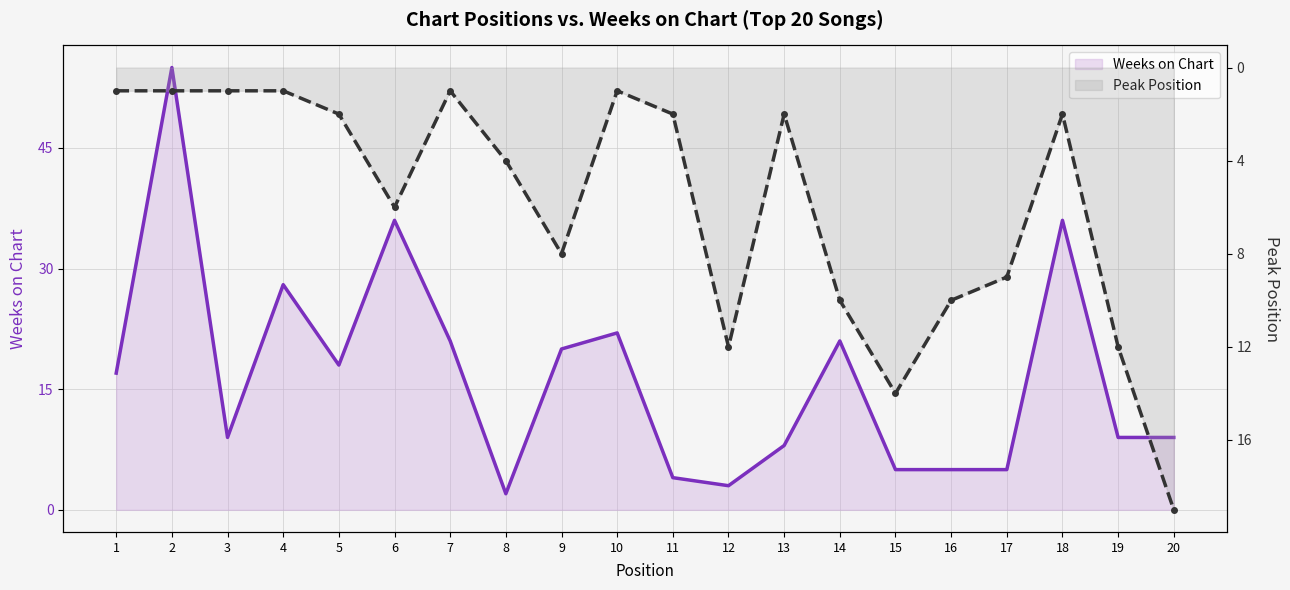

Which series has the largest range (max minus min)?

Weeks on Chart